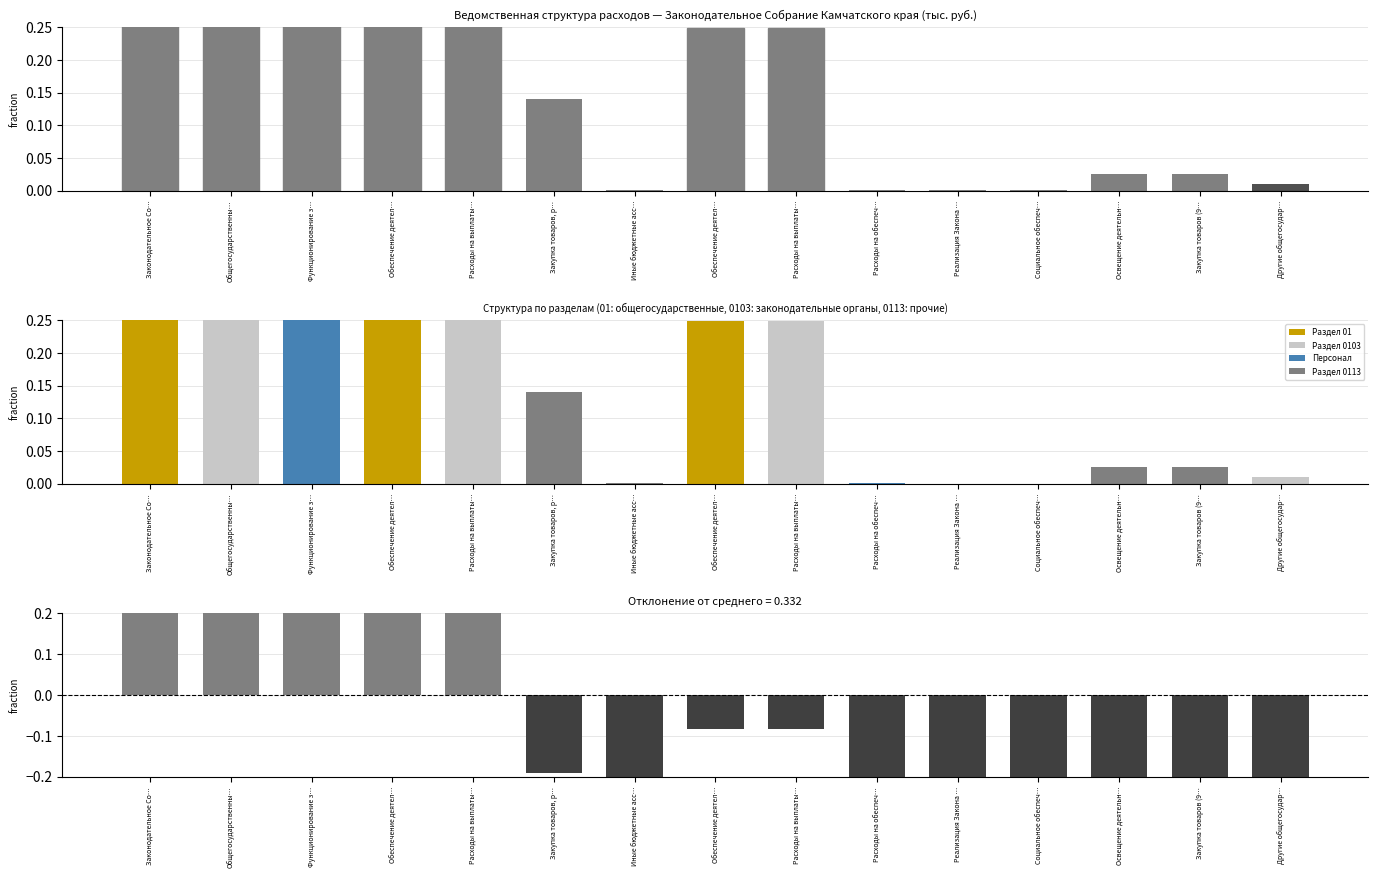

Reading left to right, transcribe all the data shown in this chart.

Годовой объем ассигнований: Законодательное Со…=1.0	Общегосударственны…=1.0	Функционирование з…=1.0	Обеспечение деятел…=0.7	Расходы на выплаты…=0.6	Закупка товаров, р…=0.1	Иные бюджетные асс…=0.0	Обеспечение деятел…=0.2	Расходы на выплаты…=0.2	Расходы на обеспеч…=0.0	Реализация Закона …=0.0	Социальное обеспеч…=0.0	Освещение деятельн…=0.0	Закупка товаров (9…=0.0	Другие общегосудар…=0.0
Структура расходов по разделам: Законодательное Со…=1.0	Общегосударственны…=1.0	Функционирование з…=1.0	Обеспечение деятел…=0.7	Расходы на выплаты…=0.6	Закупка товаров, р…=0.1	Иные бюджетные асс…=0.0	Обеспечение деятел…=0.2	Расходы на выплаты…=0.2	Расходы на обеспеч…=0.0	Реализация Закона …=0.0	Социальное обеспеч…=0.0	Освещение деятельн…=0.0	Закупка товаров (9…=0.0	Другие общегосудар…=0.0
Отклонение от среднего: Законодательное Со…=0.7	Общегосударственны…=0.7	Функционирование з…=0.7	Обеспечение деятел…=0.4	Расходы на выплаты…=0.2	Закупка товаров, р…=-0.2	Иные бюджетные асс…=-0.3	Обеспечение деятел…=-0.1	Расходы на выплаты…=-0.1	Расходы на обеспеч…=-0.3	Реализация Закона …=-0.3	Социальное обеспеч…=-0.3	Освещение деятельн…=-0.3	Закупка товаров (9…=-0.3	Другие общегосудар…=-0.3